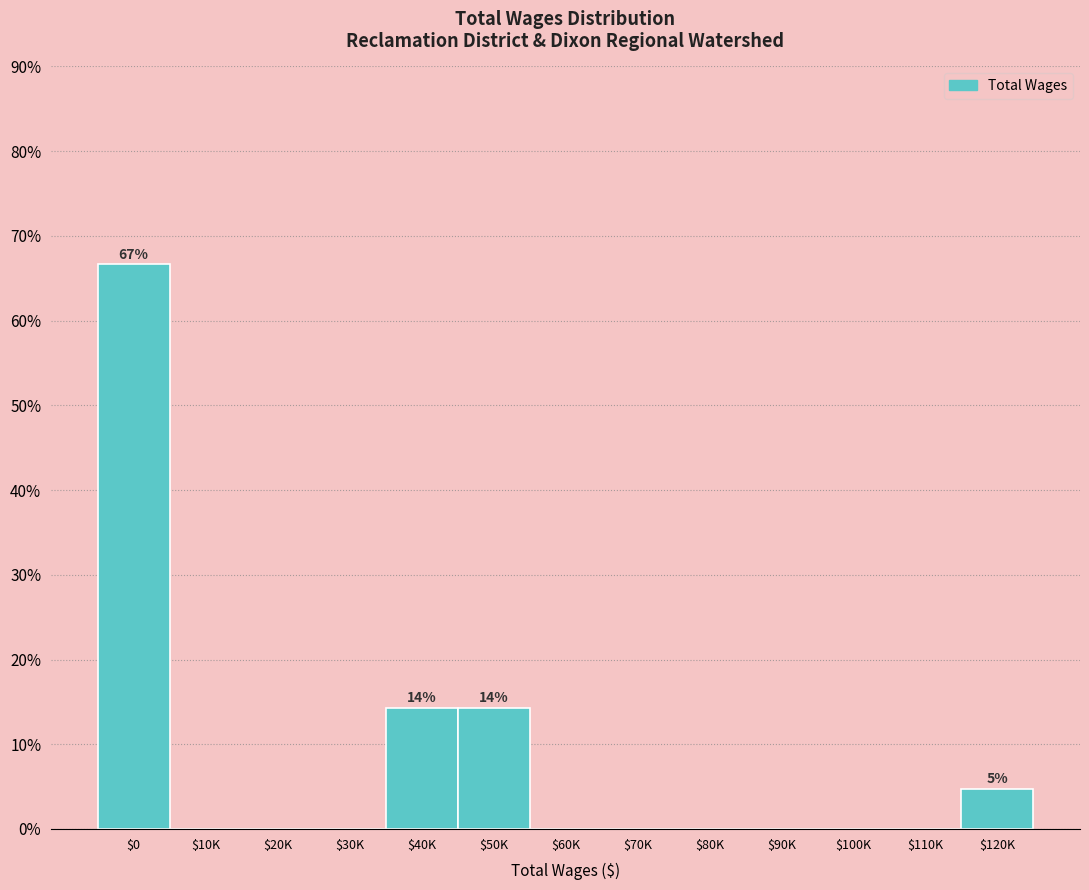

The value at $80K is -34.2. True or false?

False